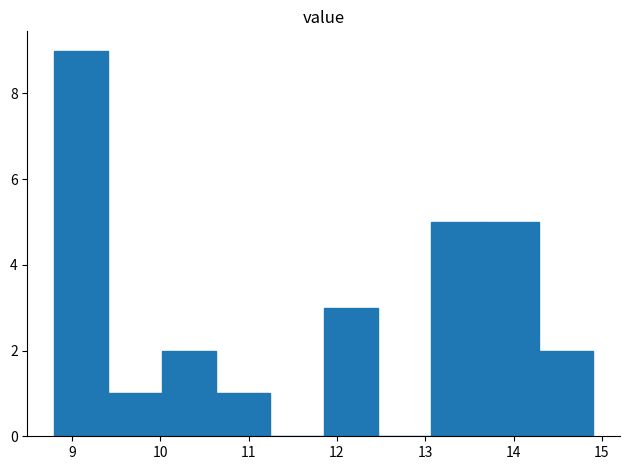

Reading left to right, transcribe this chart: for each bar, give the range it covers on the x-axis and its height. Neither the bar edges nor the heights are printed on the chart, so give them approximately, as read against the axes.

8.80 to 9.41: 9
9.41 to 10.02: 1
10.02 to 10.63: 2
10.63 to 11.24: 1
11.24 to 11.85: 0
11.85 to 12.46: 3
12.46 to 13.07: 0
13.07 to 13.68: 5
13.68 to 14.29: 5
14.29 to 14.90: 2